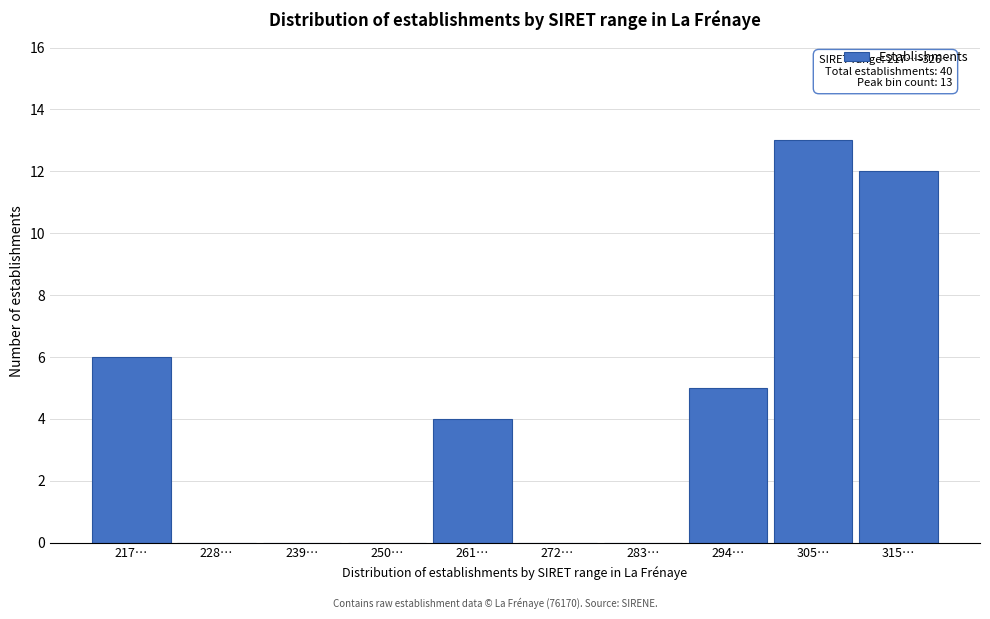

Reading left to right, what are all the values shown in this chart?

217…=6	228…=0	239…=0	250…=0	261…=4	272…=0	283…=0	294…=5	305…=13	315…=12